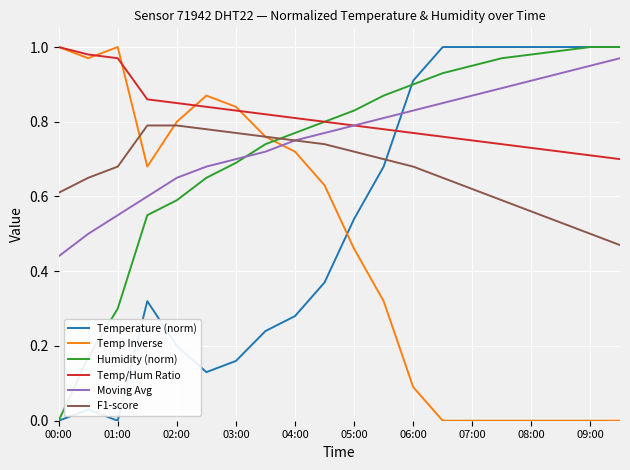

Which series has the largest total across all categories?

Temp/Hum Ratio